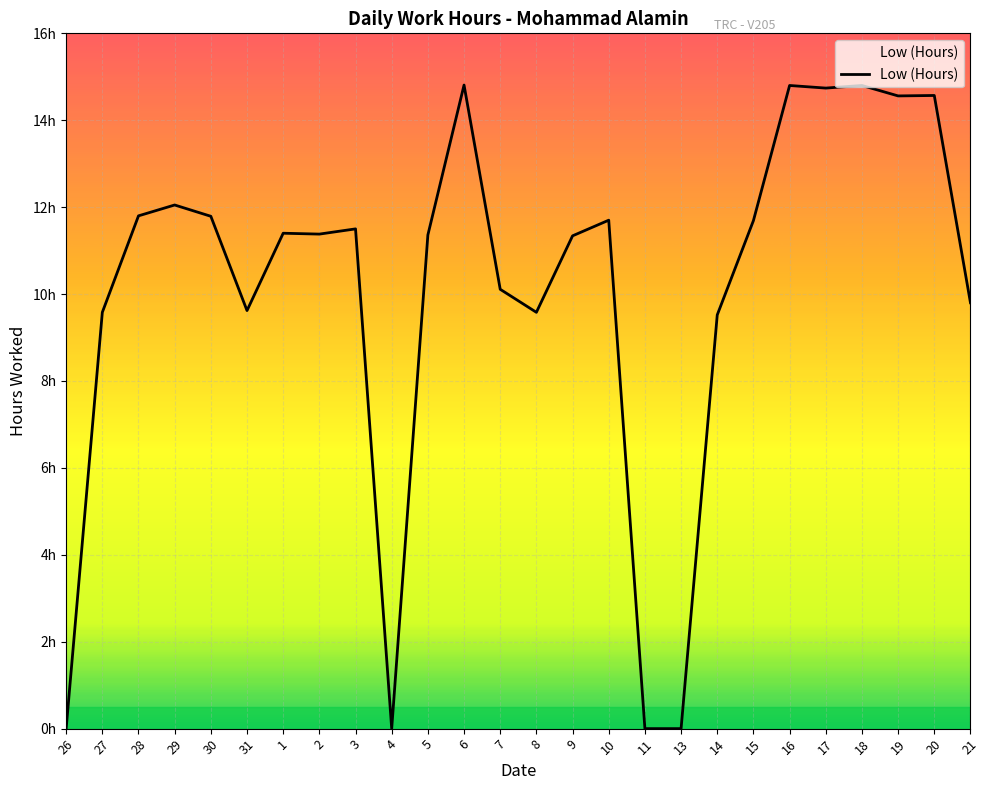

True or false: the data shows -4.5 at 26.

False